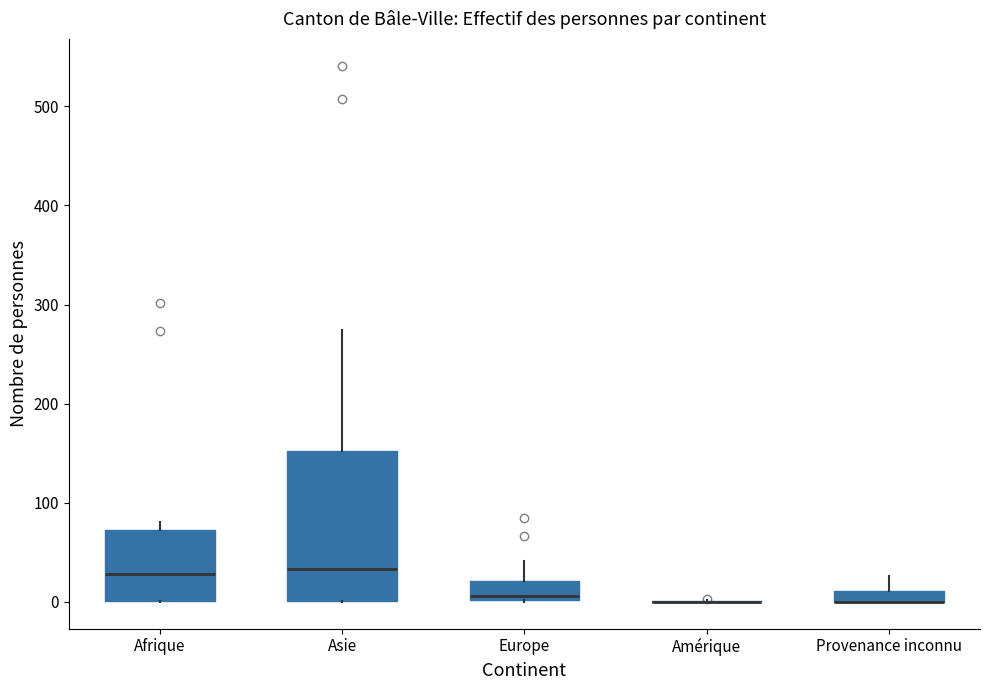

Where is the lower edge of the box for Afrique on the y-axis? The values are not printed on the chart, so give them approximately, as read against the axis.

0